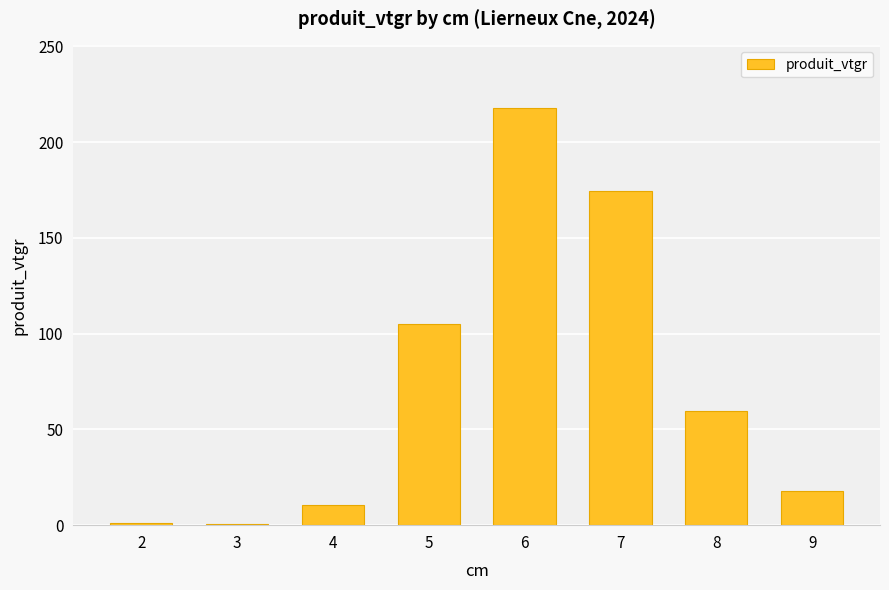

The chart shows a value of 59.5 at 8. True or false?

True